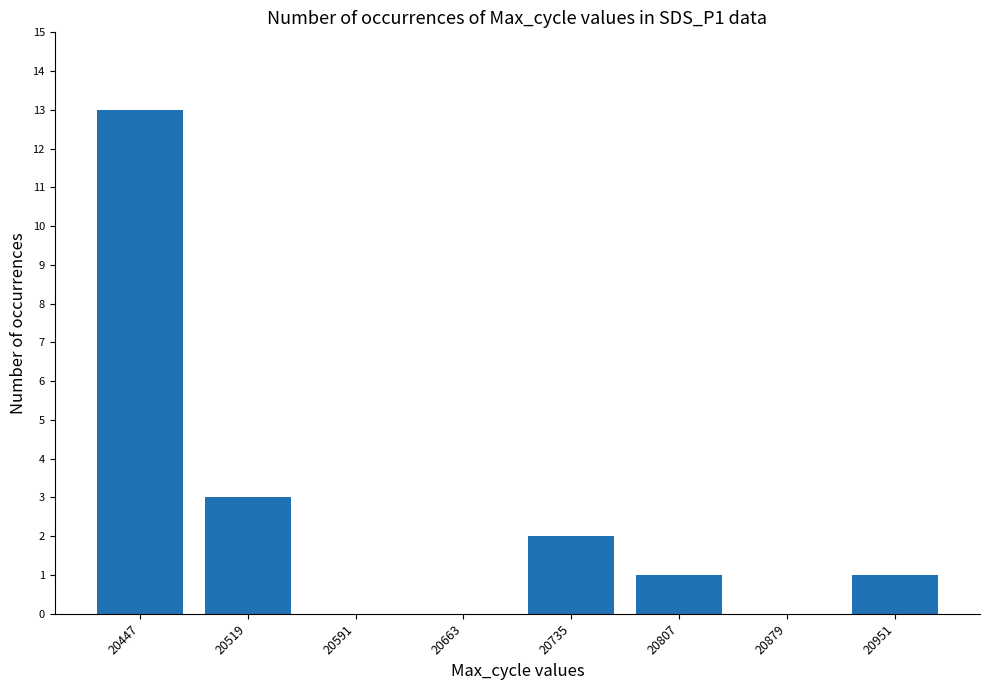

What is the sum of all values?

20